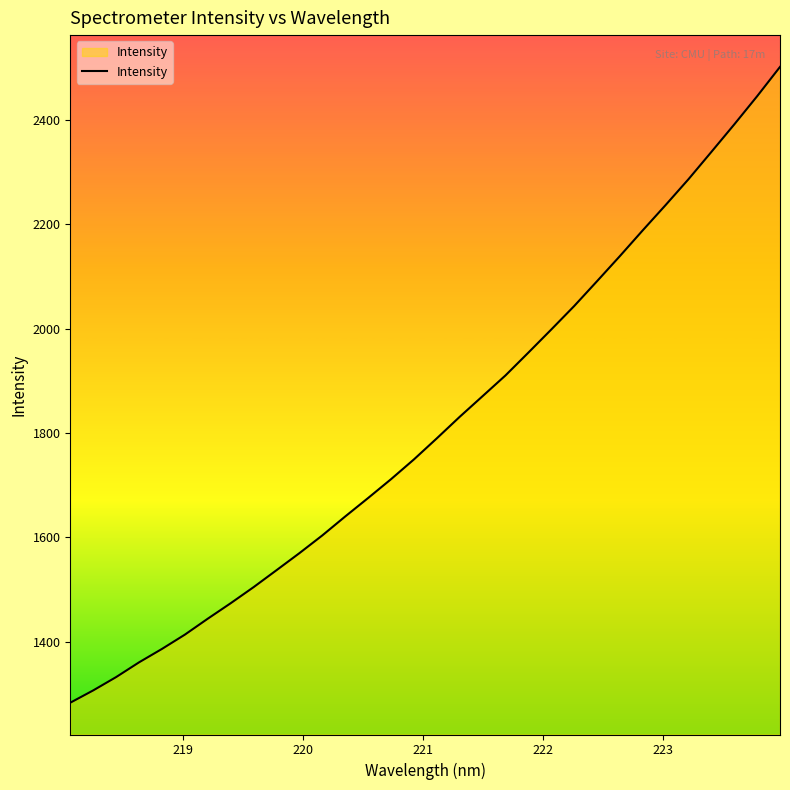

What is the maximum value shown in the chart?

2501.2